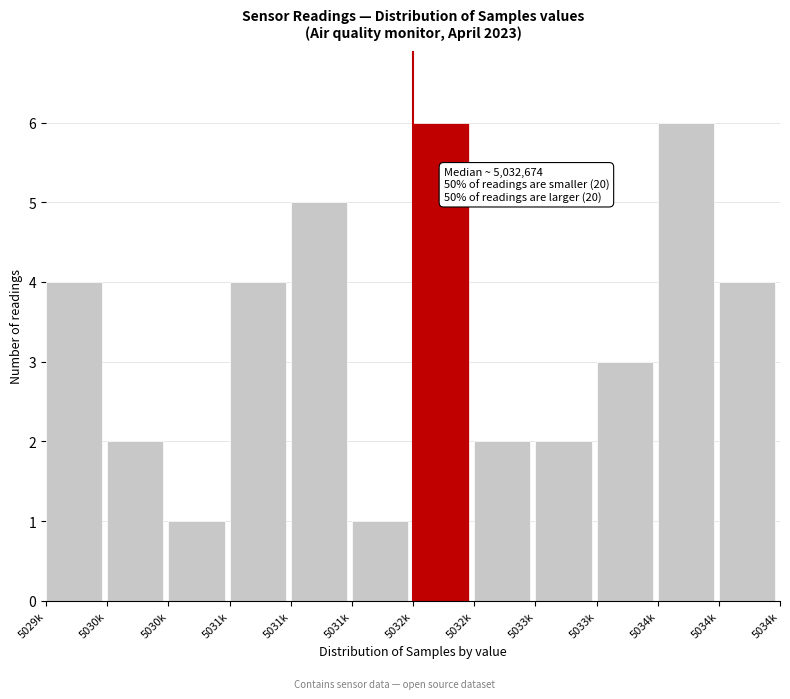

How many series are shown in this chart?

1